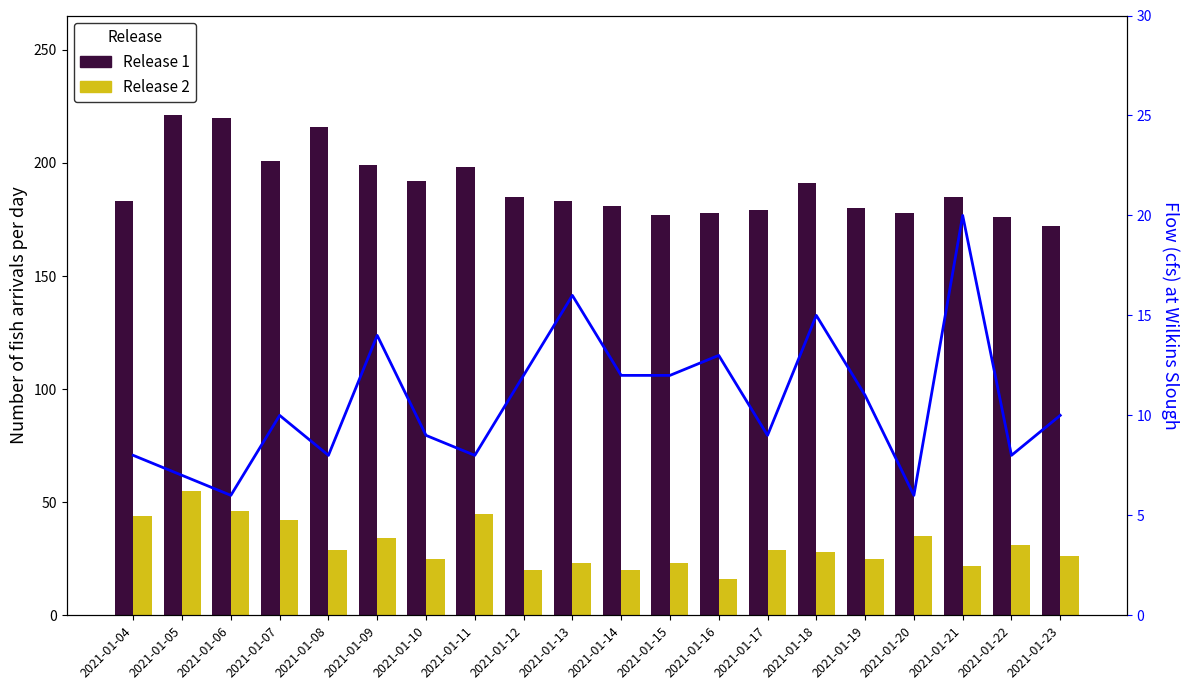

True or false: Release 1 has a value of 198 at 2021-01-11.

True